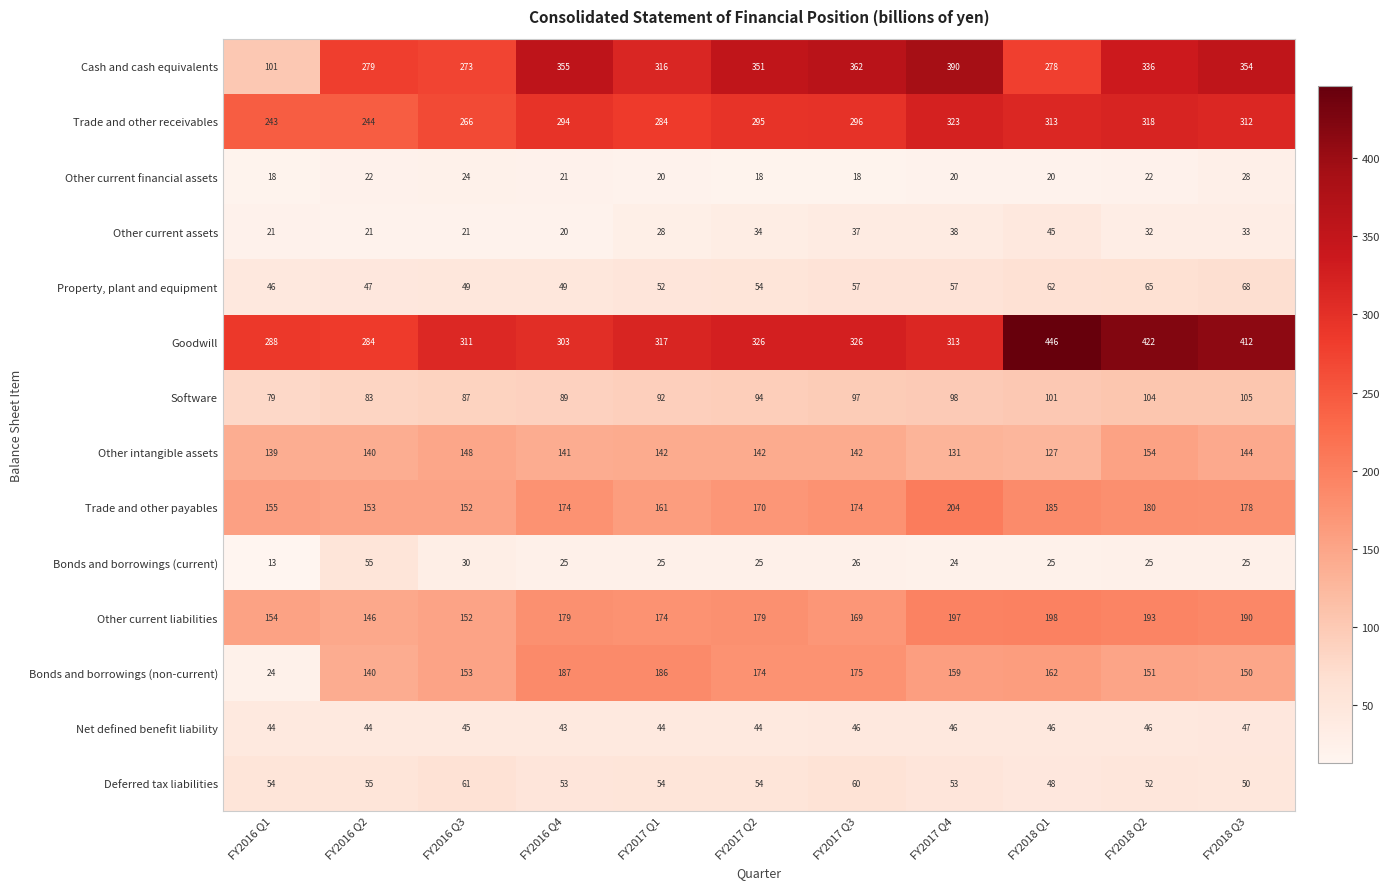

At which label does Bonds and borrowings (current) reach its minimum?

FY2016 Q1